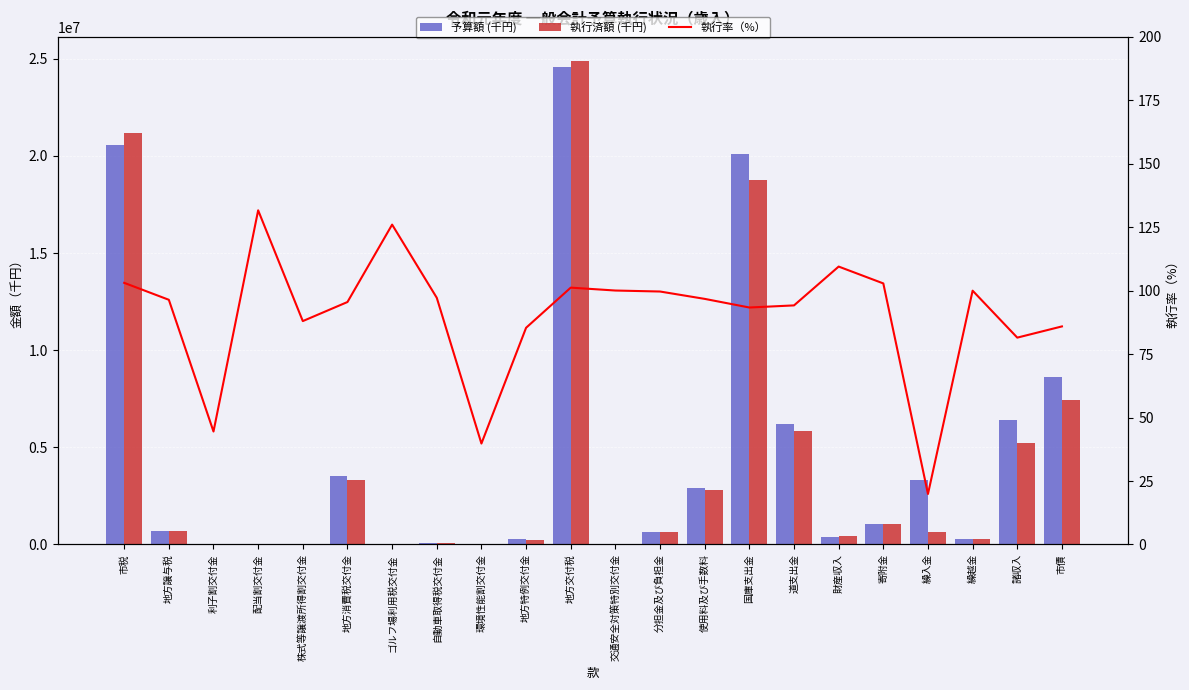

What is the difference between the maximum and minimum values in the 執行率（%） series?

111.8